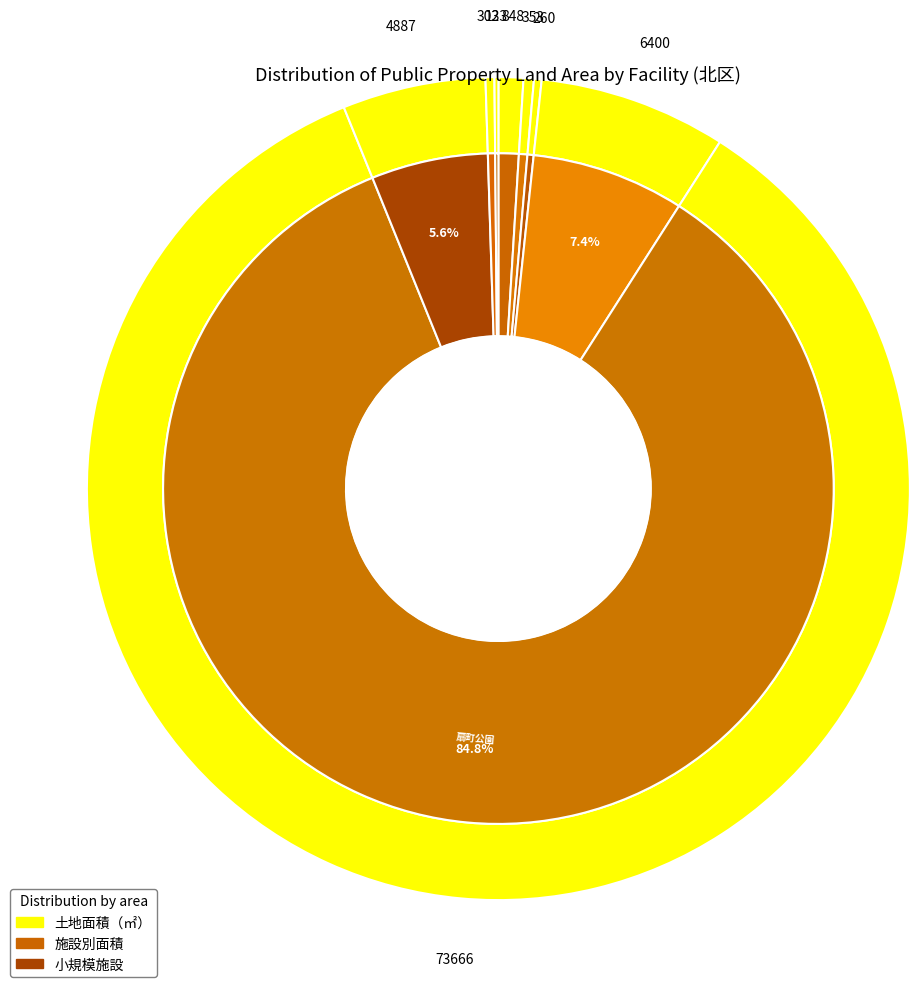

What is the ratio of the value at 浮田公園 to the value at 北消防署浮田出張所?

2.4